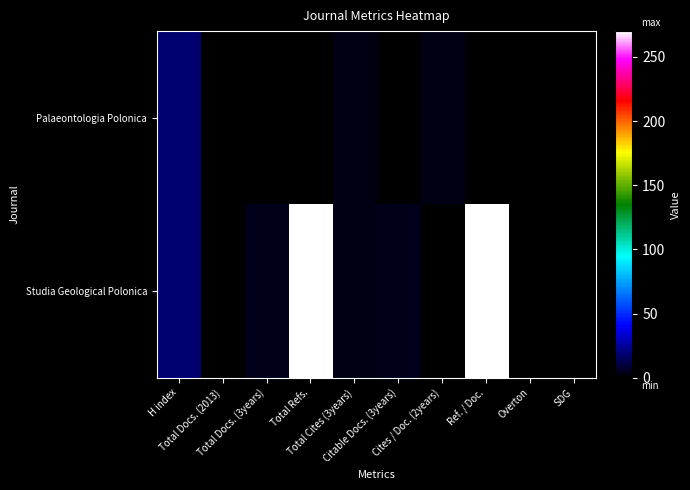

At which category is the sum across all series the highest?

Total Refs.